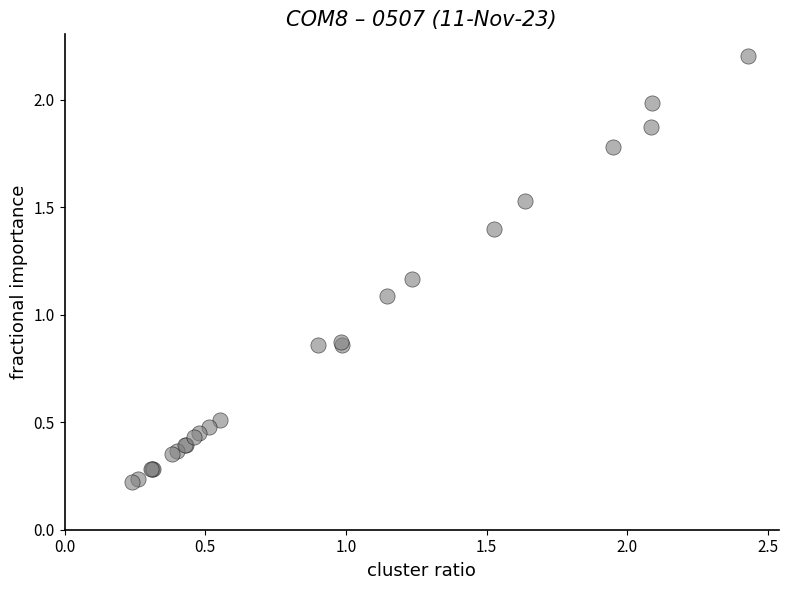

What Y value in the scatter plot is closest to 1?

1.1